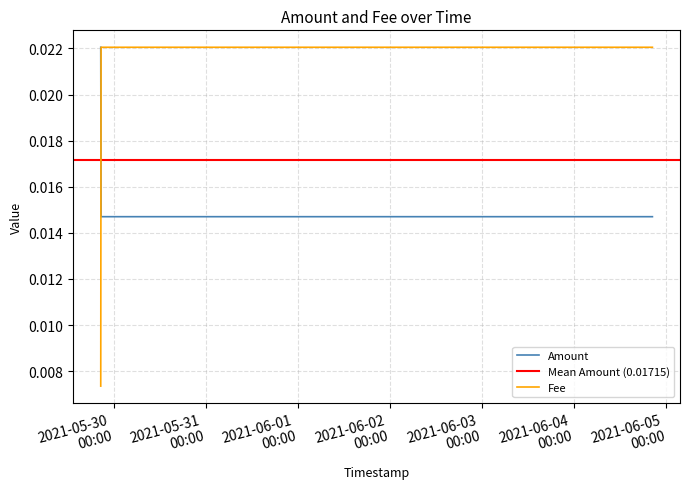

What is the label of the 3rd point from the right?

2021-05-29 20:36:47